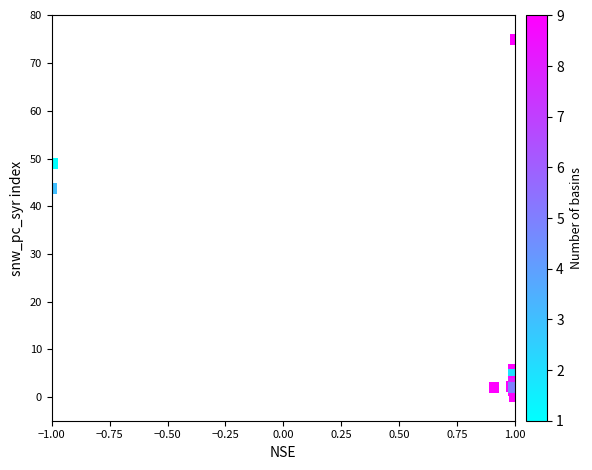

What Y value in the scatter plot is closest to 37?

43.7